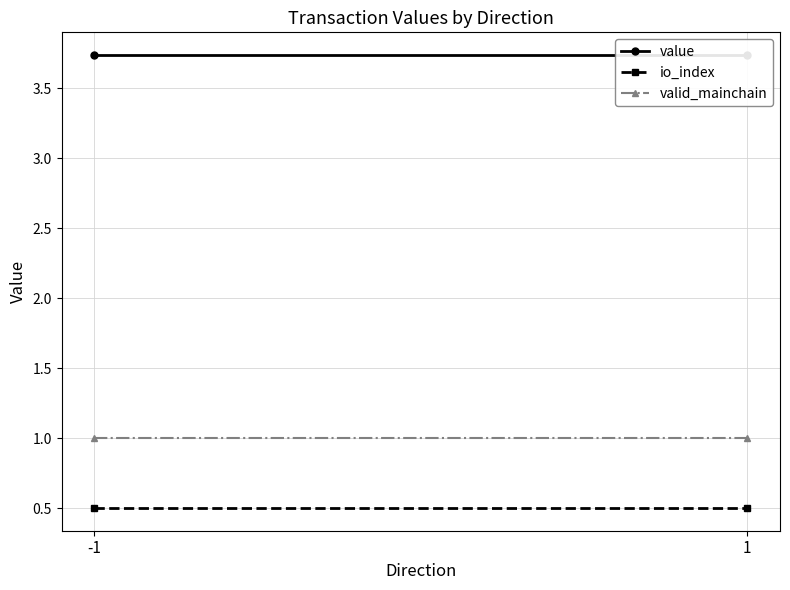

How many lines are shown in the chart?

3